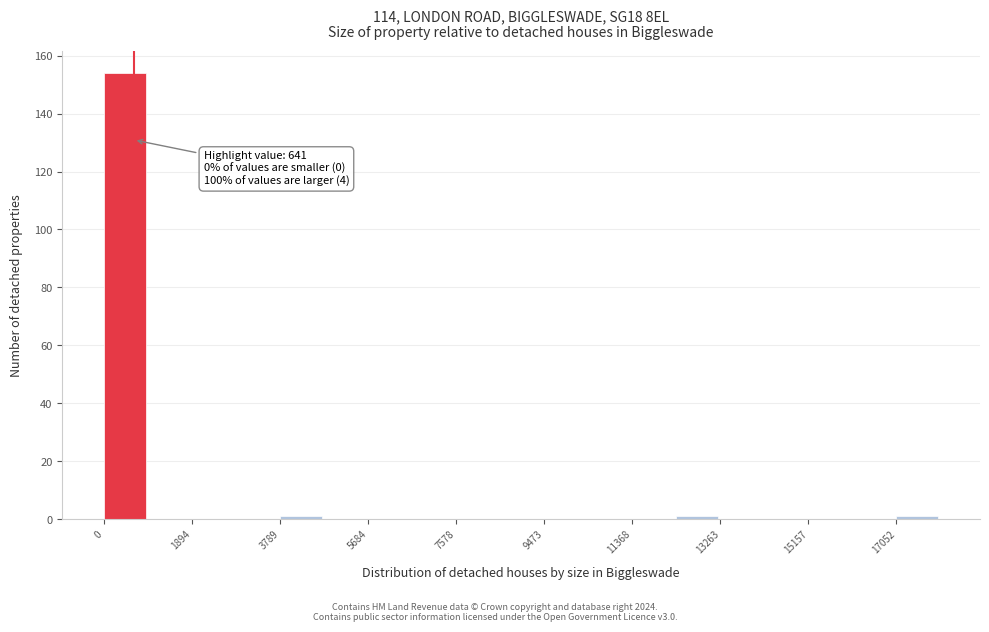

Over which range of the x-axis is the bar tallest?

0 to 1000